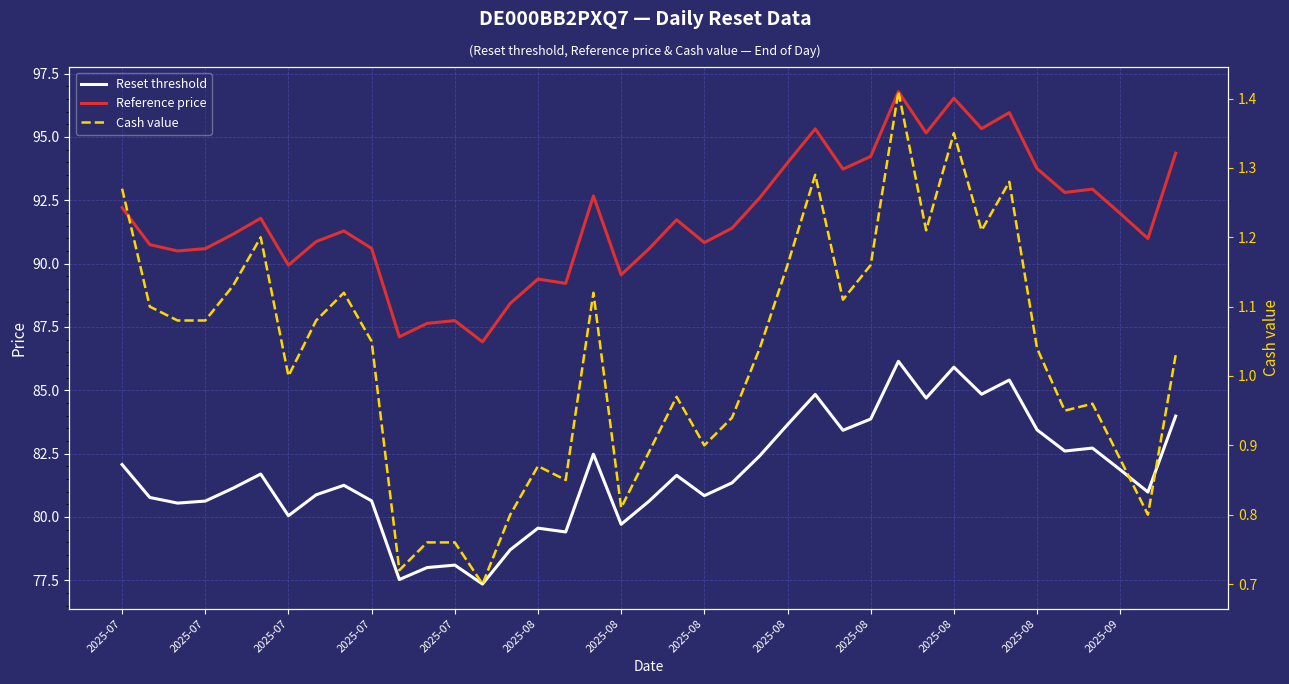

Rank the categories by Cash value value from lowest to highest.

13, 2025-08, 2025-08, 2025-09, 14, 37, 18, 16, 15, 36, 19, 21, 22, 34, 35, 20, 2025-08, 38, 23, 33, 2025-08, 2025-07, 2025-07, 2025-08, 2025-07, 26, 2025-08, 17, 2025-07, 24, 27, 2025-08, 29, 31, 2025-07, 32, 25, 30, 28